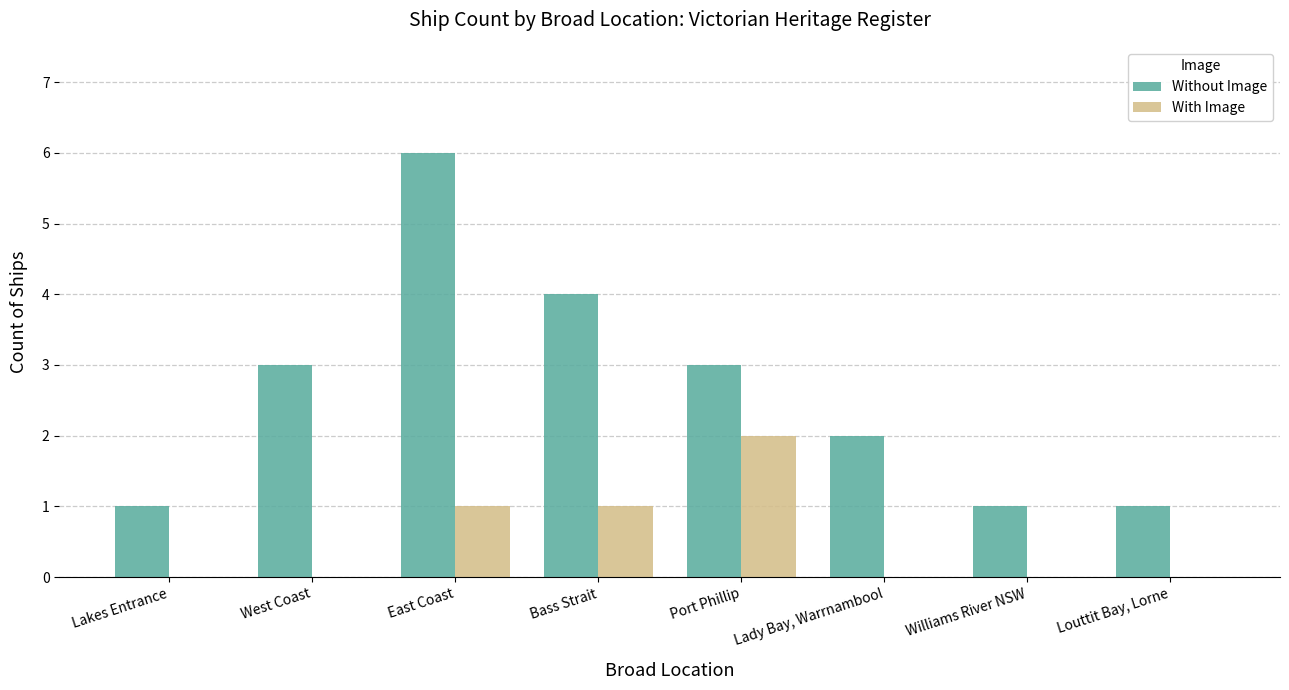

Which category has the highest value in the With Image series?

Port Phillip